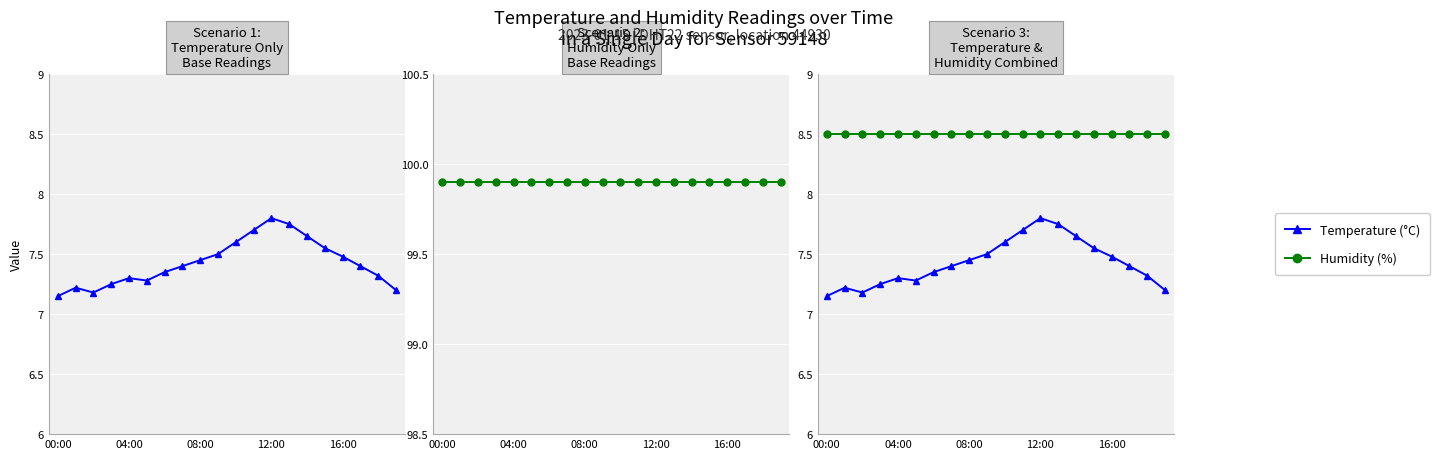

What is the sum of the Humidity (%) values at 12:00 and 16:00?

17.0